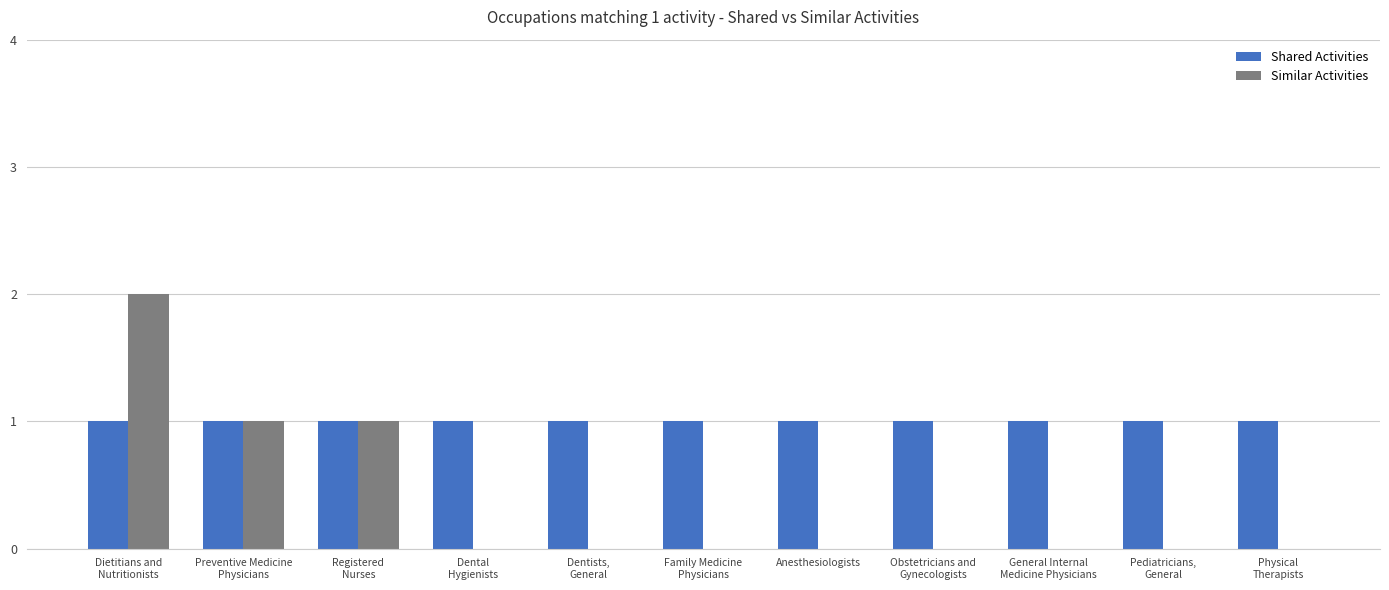

What is the sum of all Similar Activities values?

4